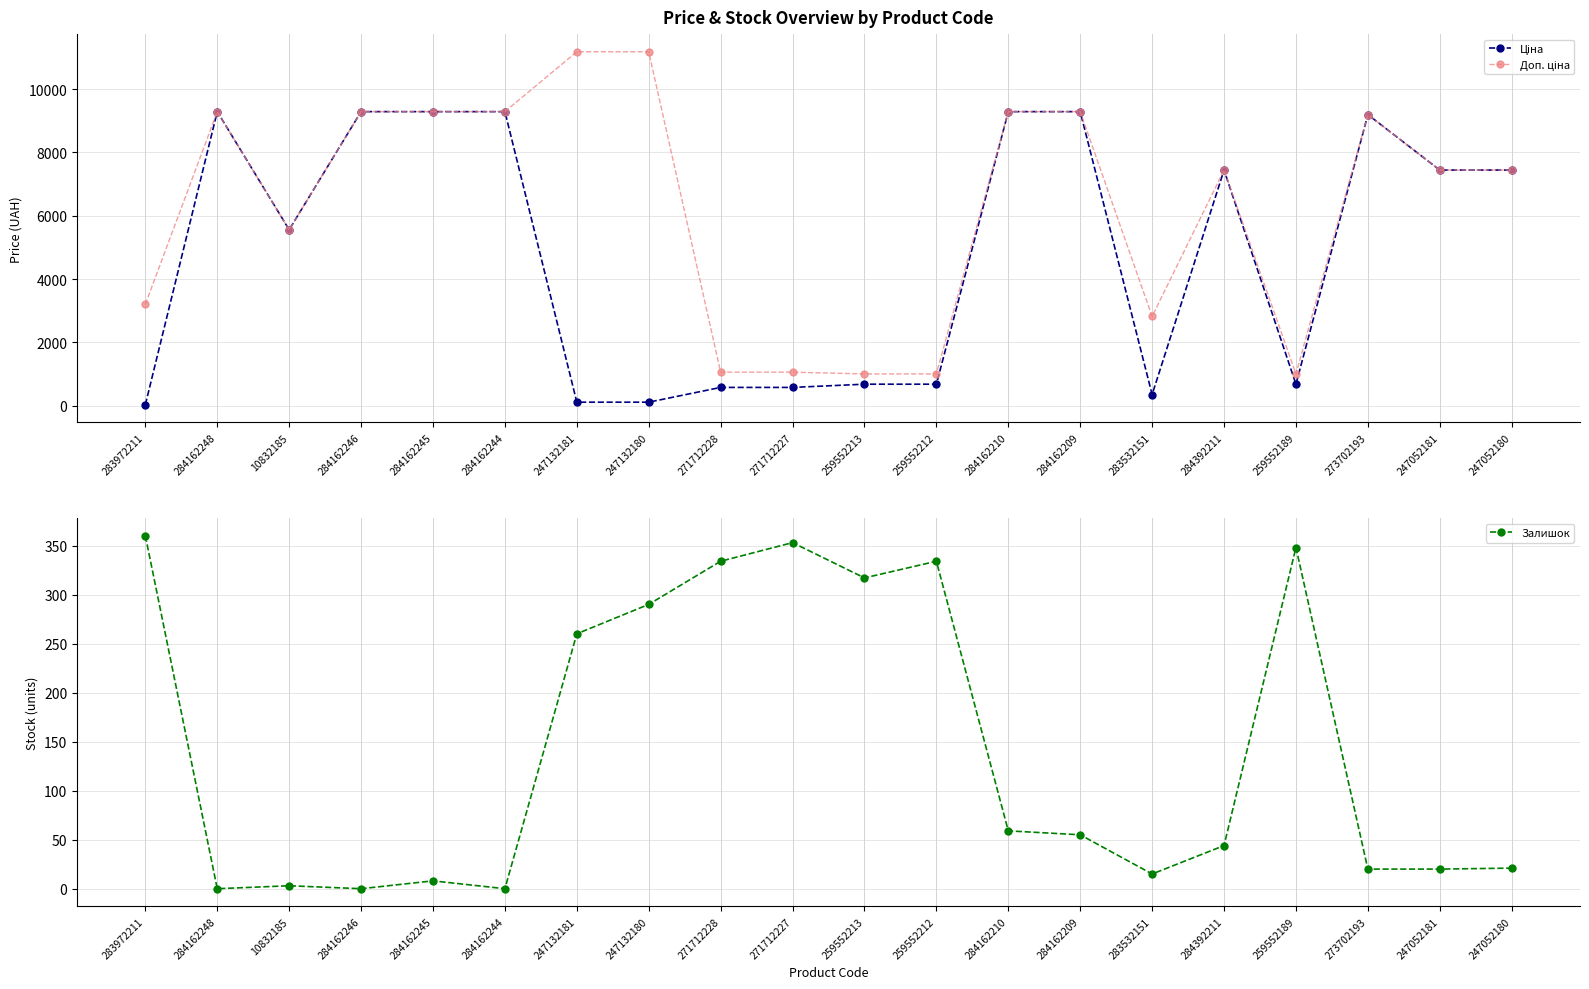

Between 284162248 and 284392211, which series saw the biggest shift?

Ціна